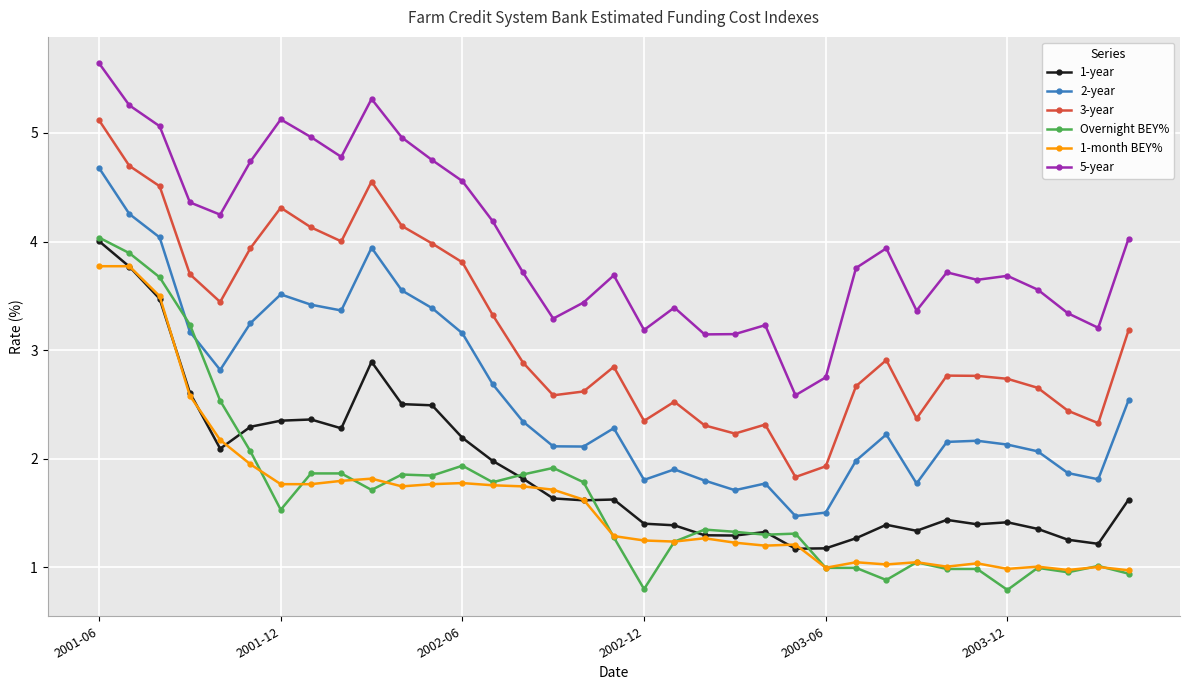

What is the difference between the maximum and minimum values in the 1-year series?

2.8